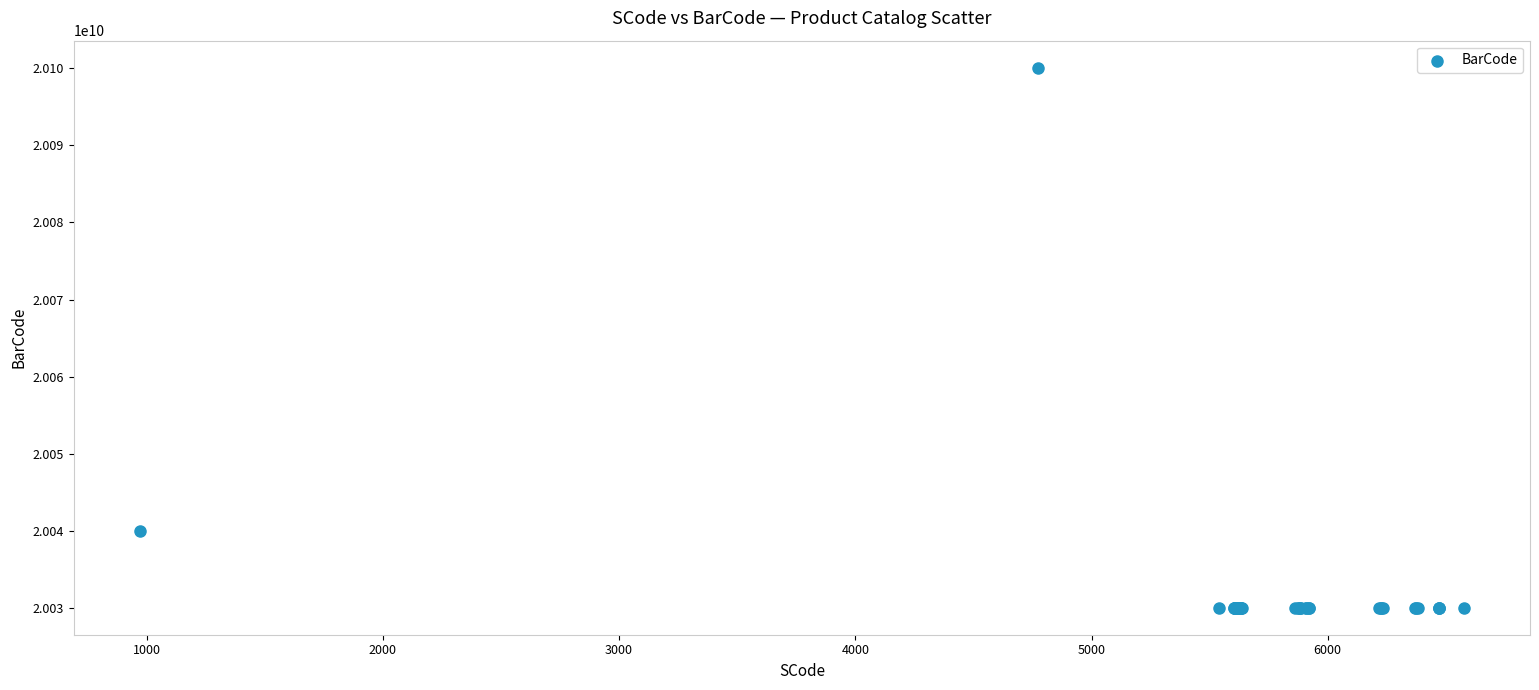

What Y value in the scatter plot is closest to 20065051555?

20040009719